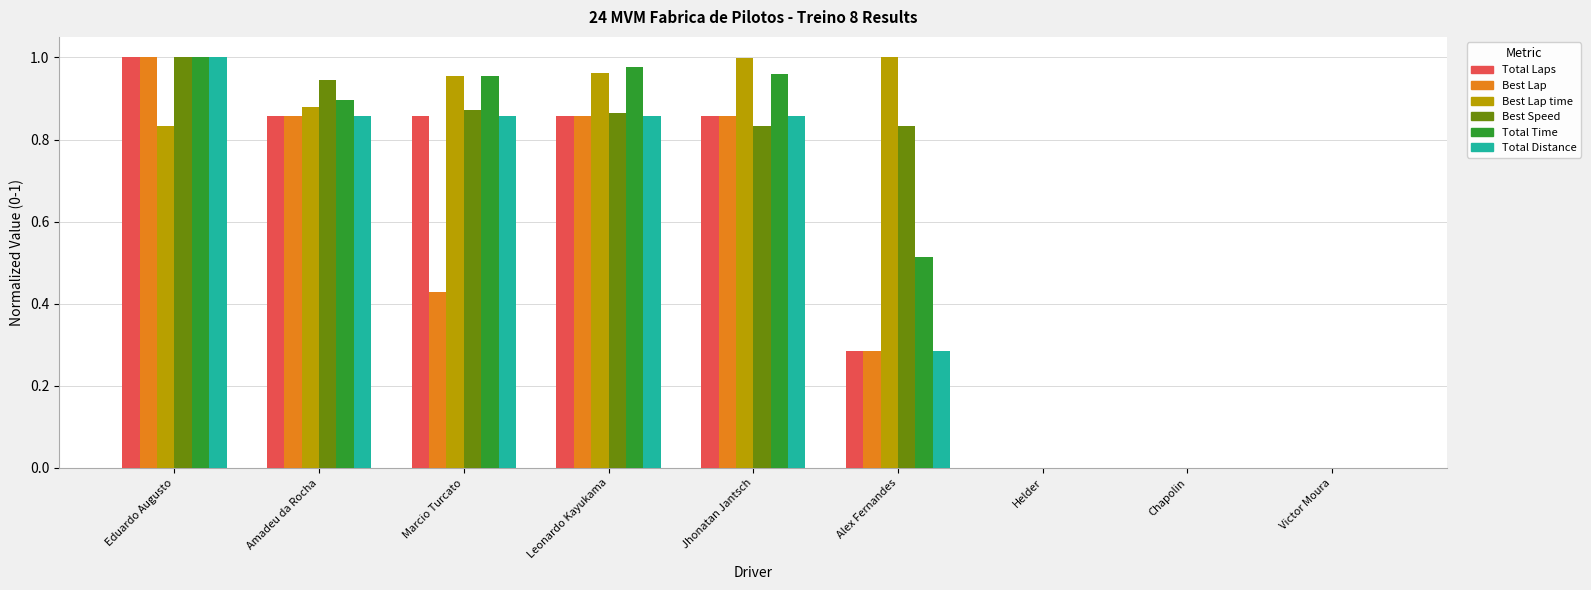

What is the sum of the Total Time values at Alex Fernandes and Leonardo Kayukama?

1.5